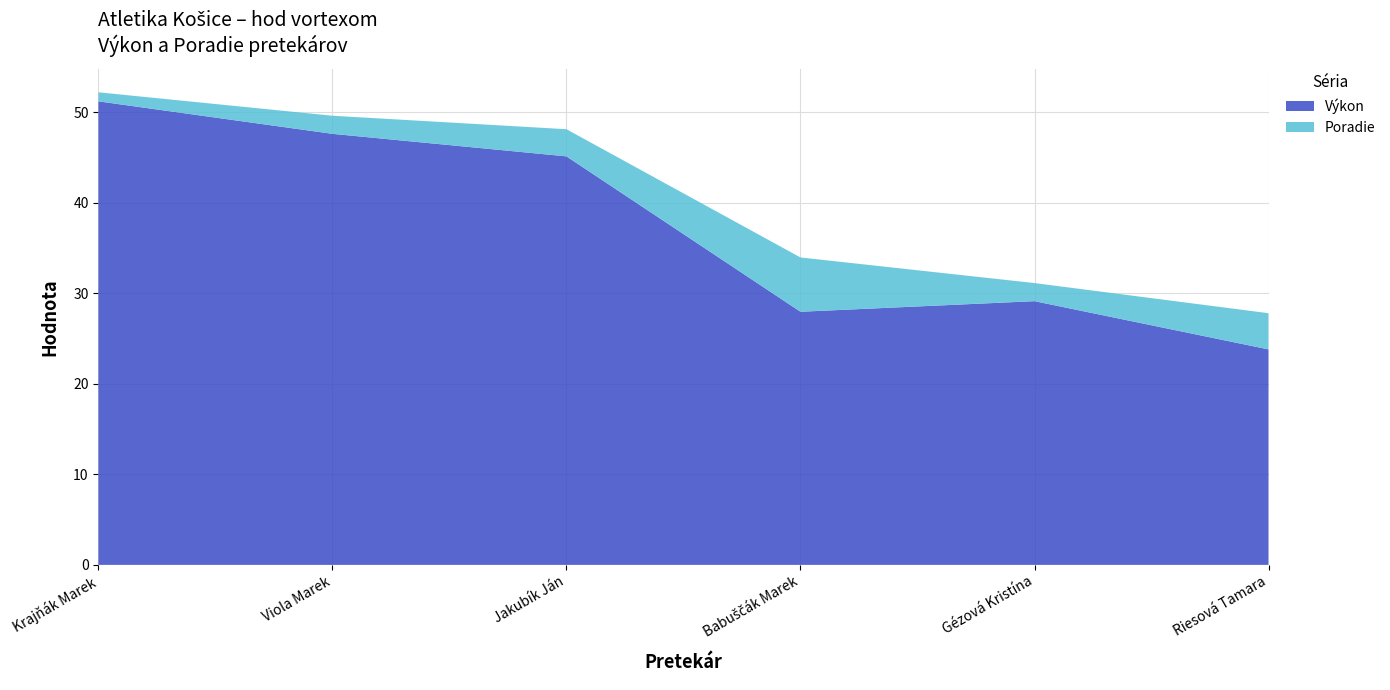

Reading right to left, extract all data points from this chart.

Výkon: 23.8	29.1	28.0	45.1	47.6	51.2
Poradie: 4.0	2.0	6.0	3.0	2.0	1.0